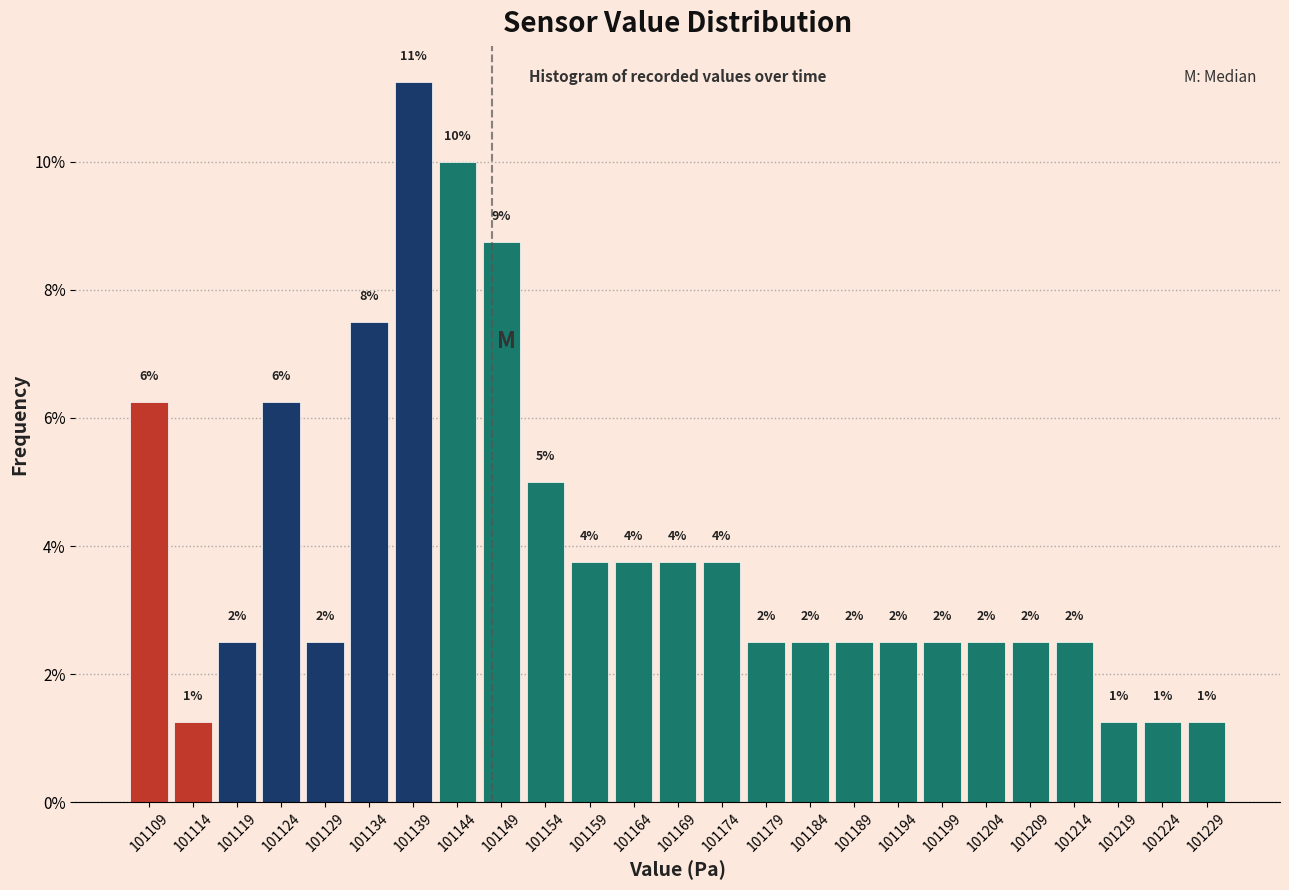

Are the bars horizontal?

No